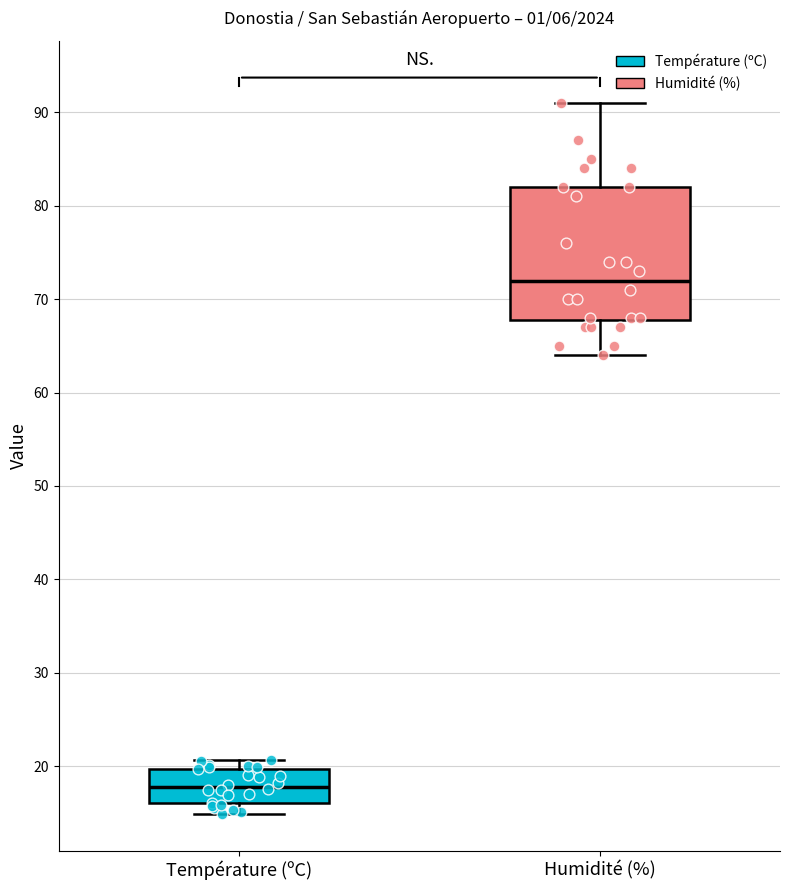

Reading left to right, read every box against the y-axis: the position of its median line, the range the box covers, and the ends of its whiskers. The values are not printed on the chart, so give them approximately, as read against the axis.

Température (ºC): median 18, box 16 to 20, whiskers 15 to 21
Humidité (%): median 72, box 68 to 82, whiskers 64 to 91